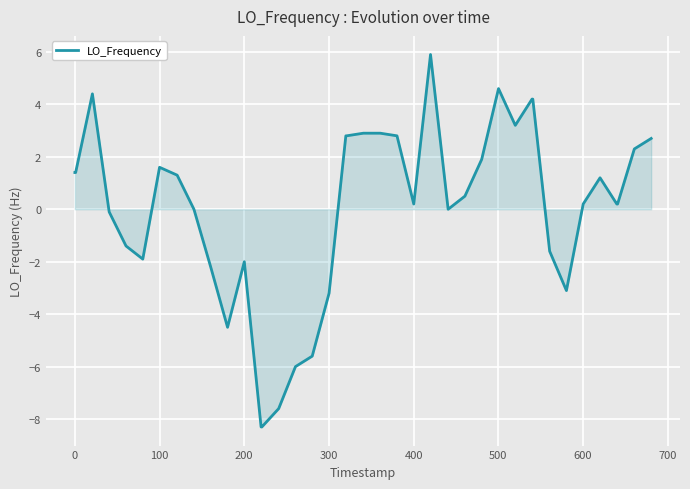

What is the difference between the maximum and minimum values?

14.2